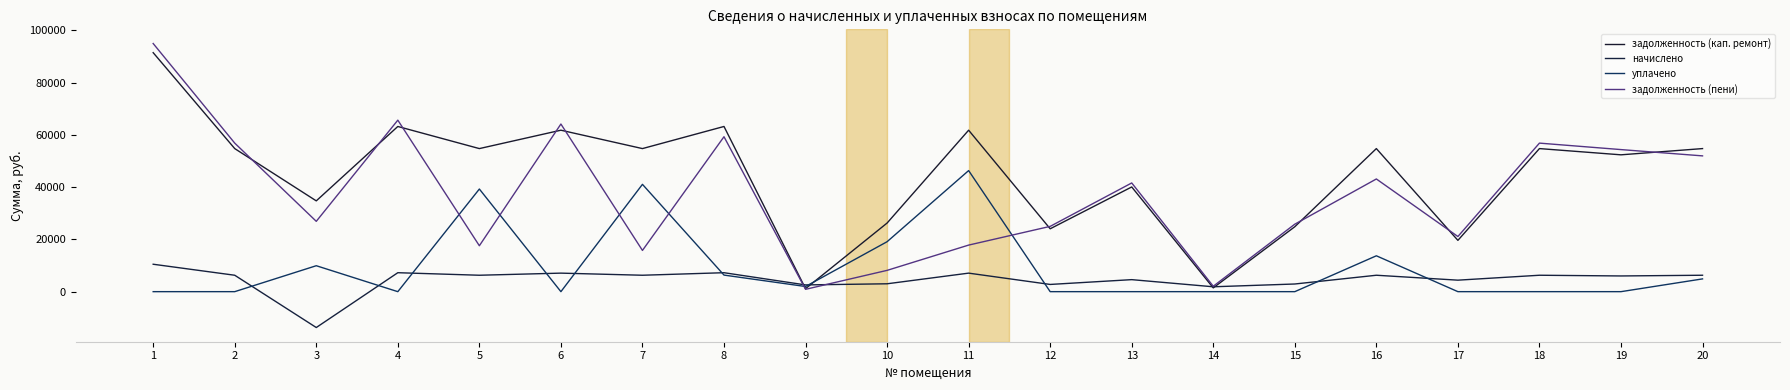

The начислено series shows 10494.9 at 1. True or false?

True